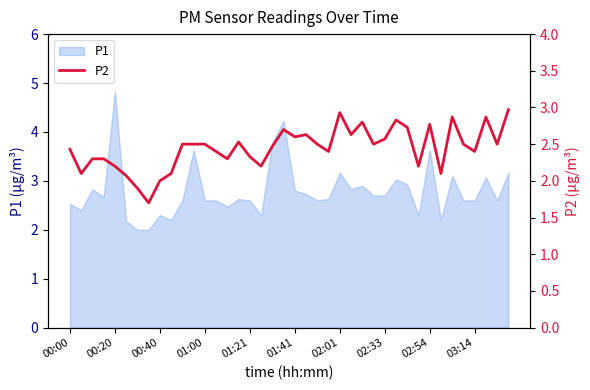

Reading left to right, what are all the values shown in this chart?

2.4	2.1	2.3	2.3	2.2	2.1	1.9	1.7	2.0	2.1	2.5	2.5	2.5	2.4	2.3	2.5	2.3	2.2	2.5	2.7	2.6	2.6	2.5	2.4	2.9	2.6	2.8	2.5	2.6	2.8	2.7	2.2	2.8	2.1	2.9	2.5	2.4	2.9	2.5	3.0